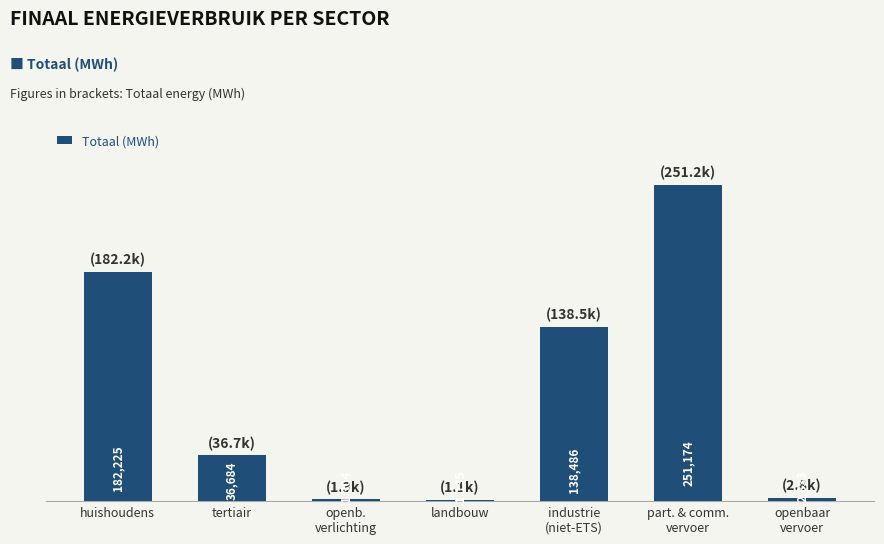

What is the difference between the second highest and second lowest values?

180920.9